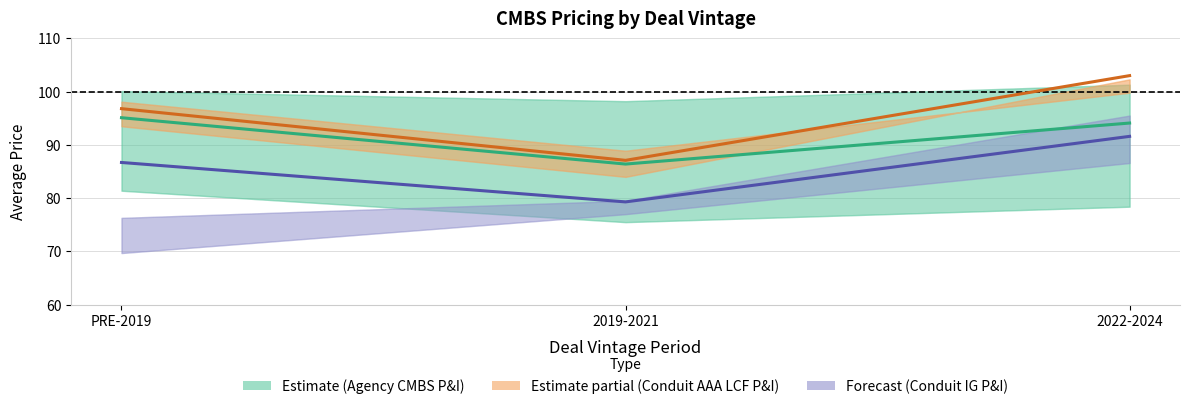

How many data points does each series have?

3